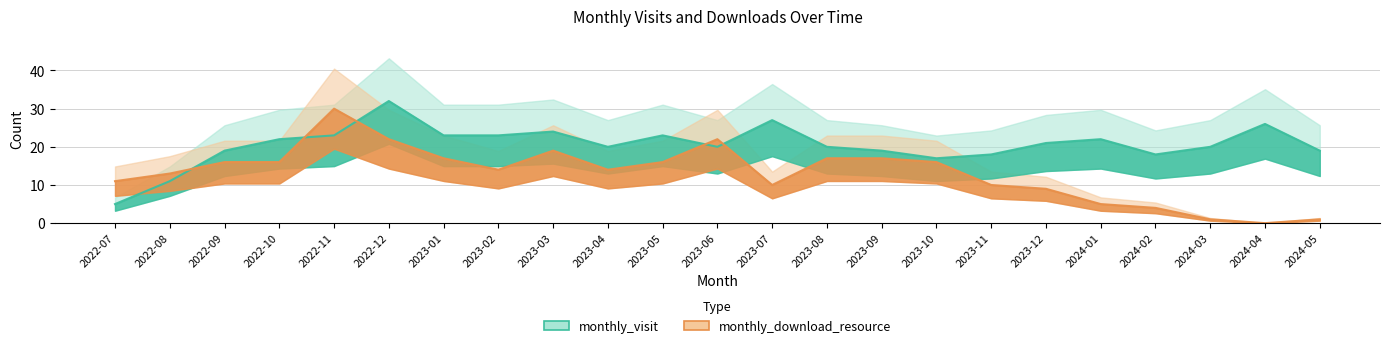

Does the chart have visible grid lines?

Yes